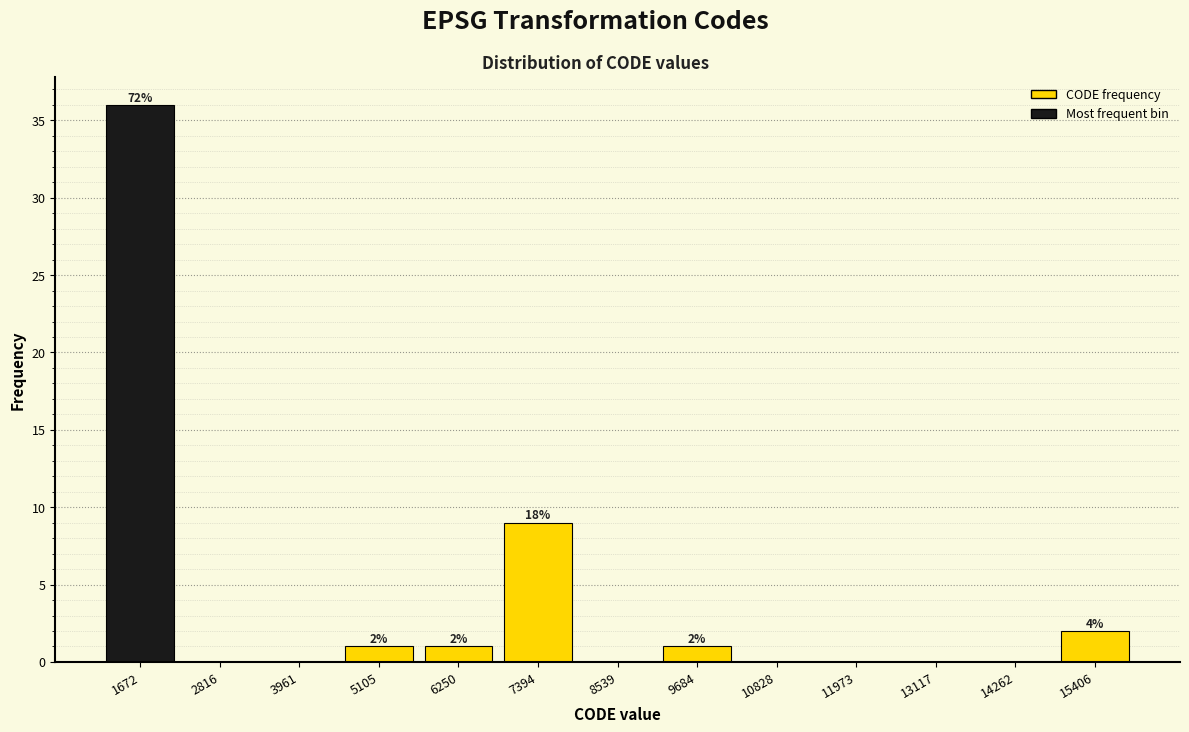

Which range on the x-axis has the tallest bar?

1200 to 2200